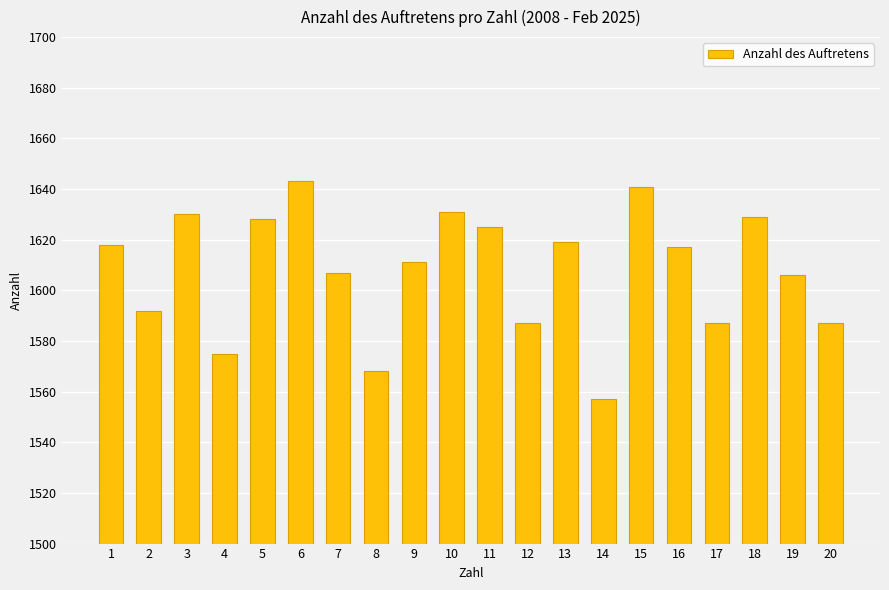

What is the value of the 1st bar from the left?

1618